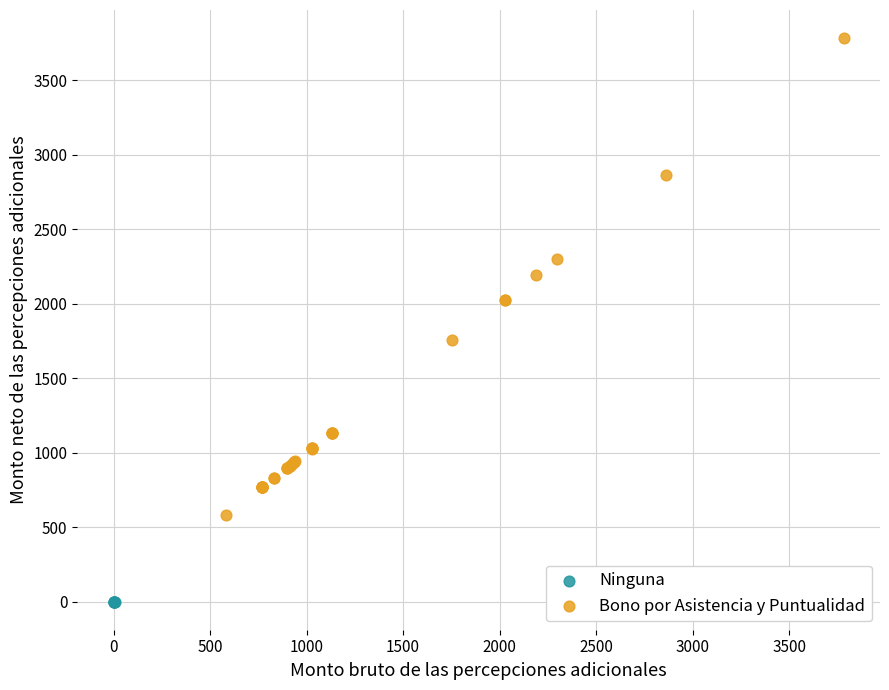

Which series reaches the maximum Y coordinate?

Bono por Asistencia y Puntualidad